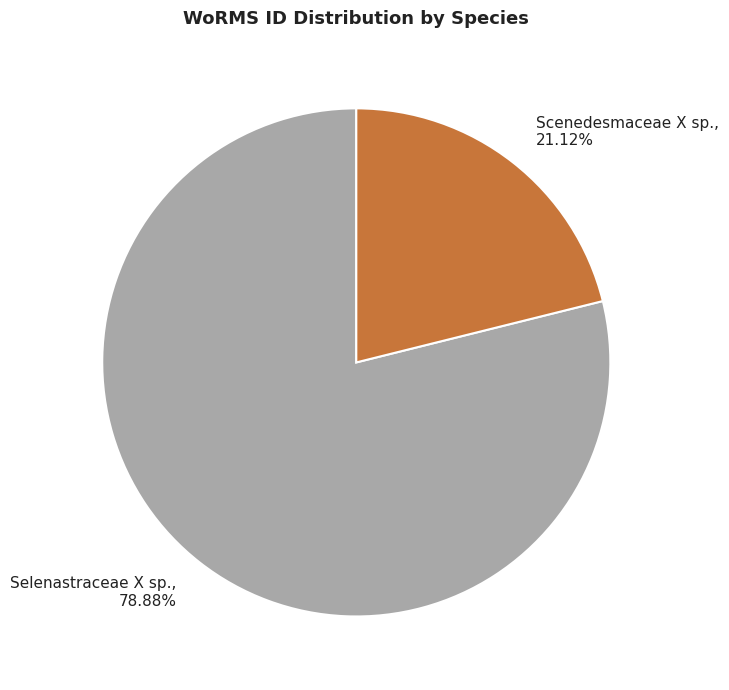

Rank the categories by value from highest to lowest.

Selenastraceae X sp., Scenedesmaceae X sp.